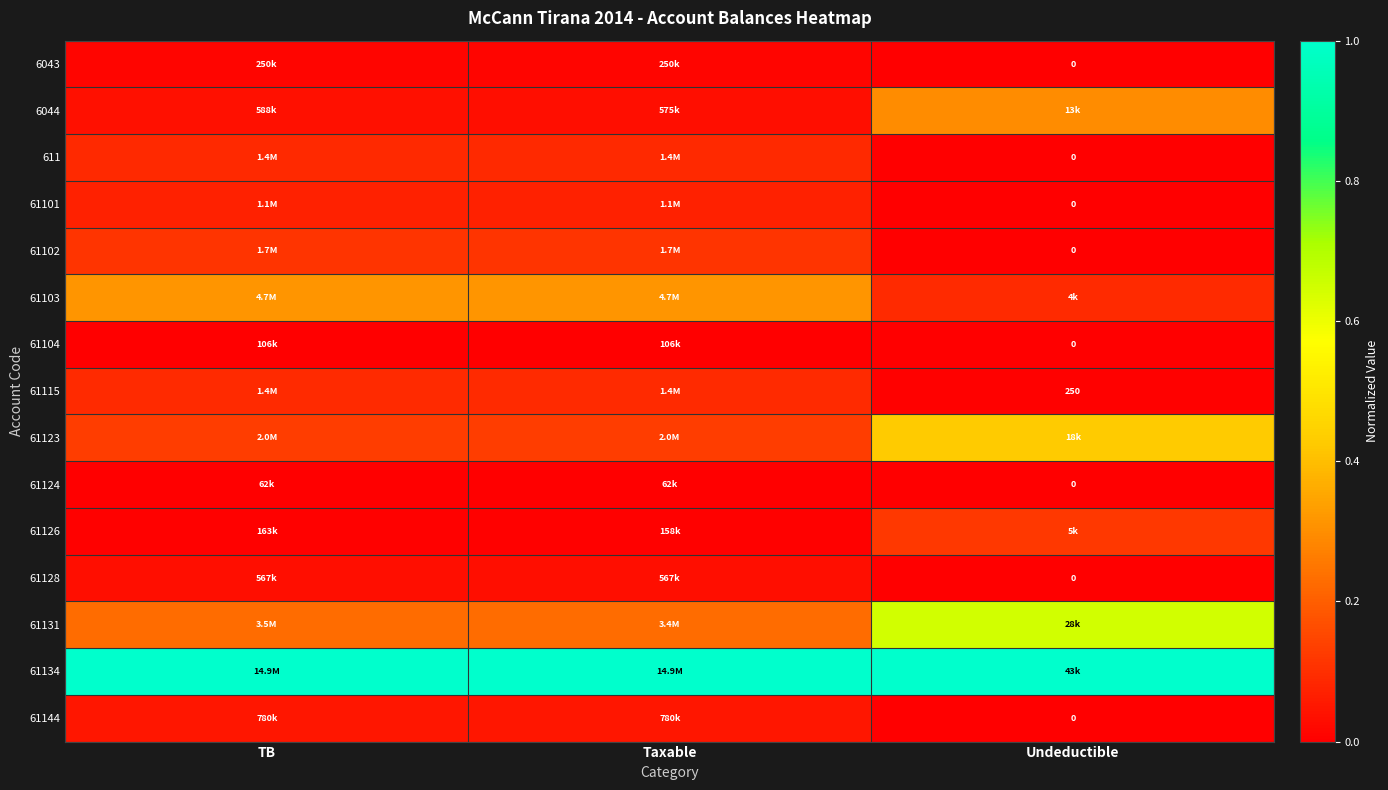

Which label corresponds to the smallest value in the chart?

Undeductible